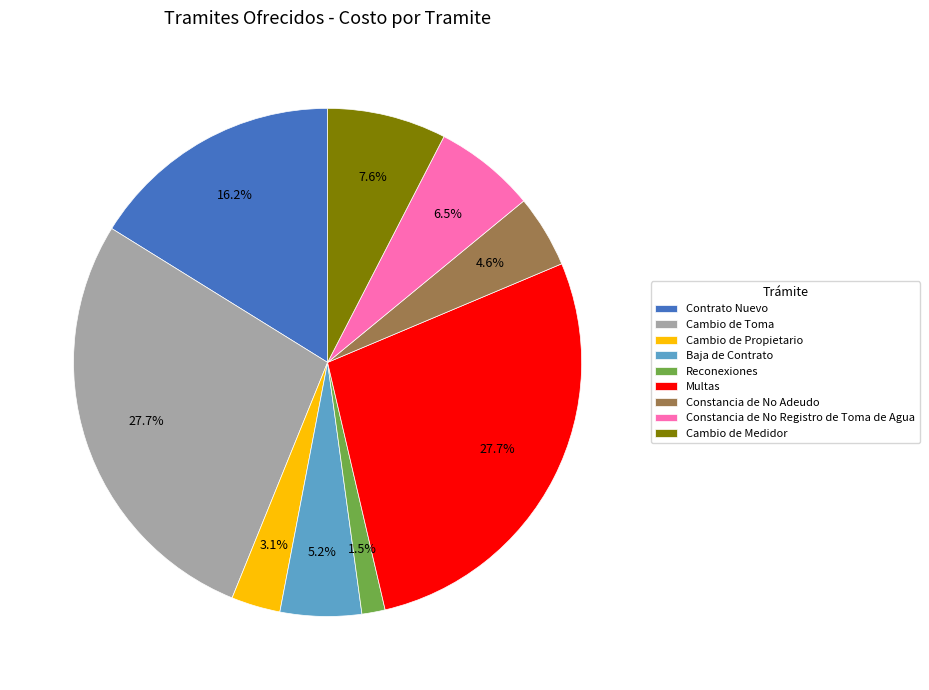

Combined, what portion of the pie is Reconexiones and Cambio de Propietario?

4.6%